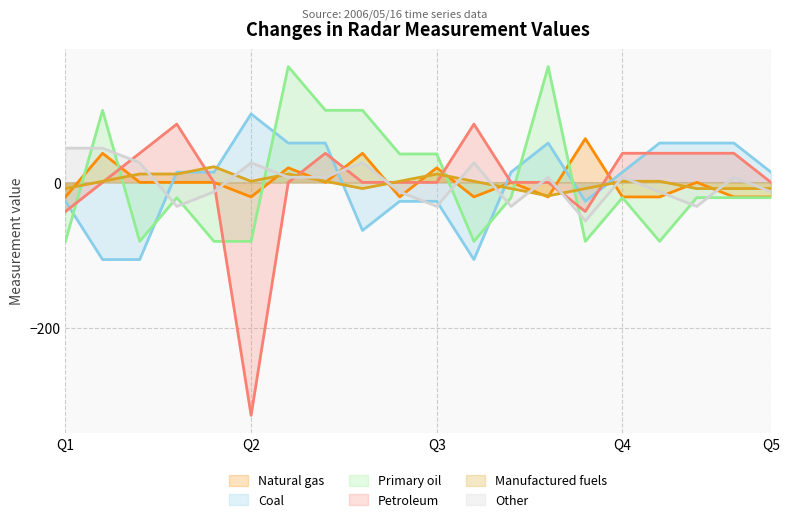

True or false: Petroleum and Primary oil cross at least once.

True